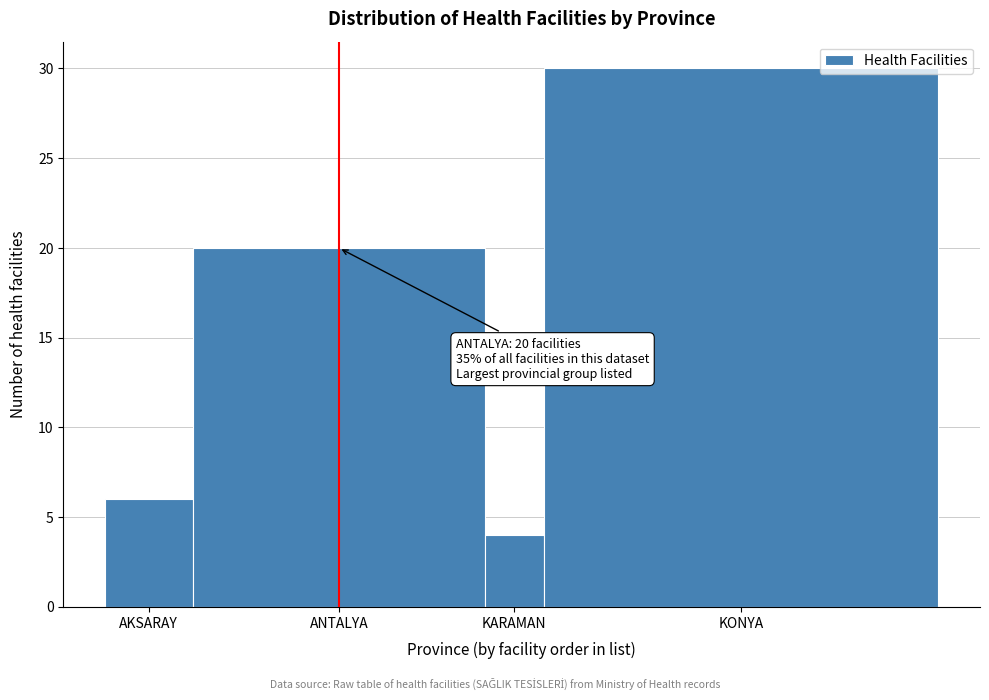

Reading left to right, extract all data points from this chart.

6	20	4	30